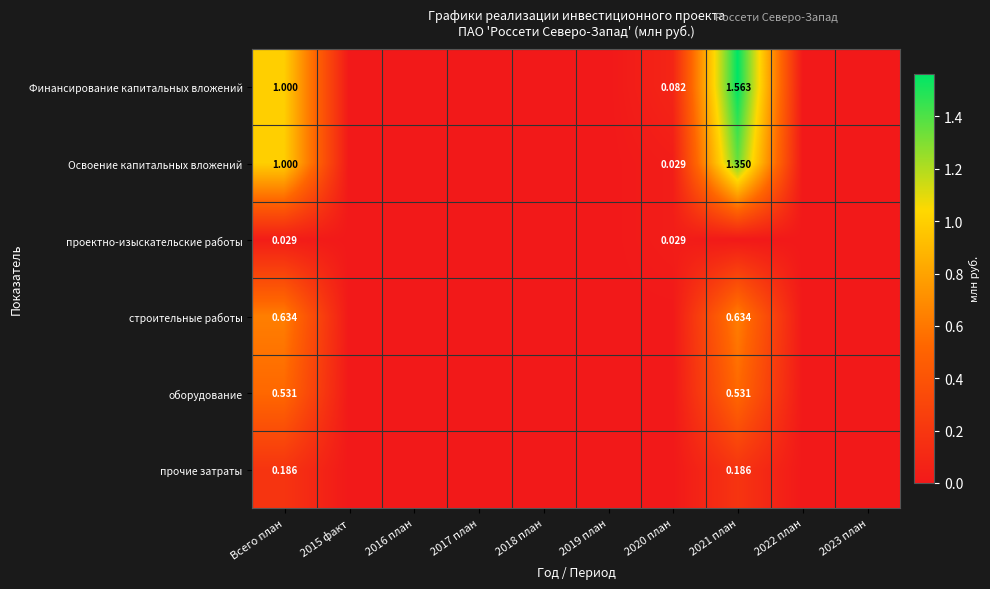

How many series are shown in this chart?

6